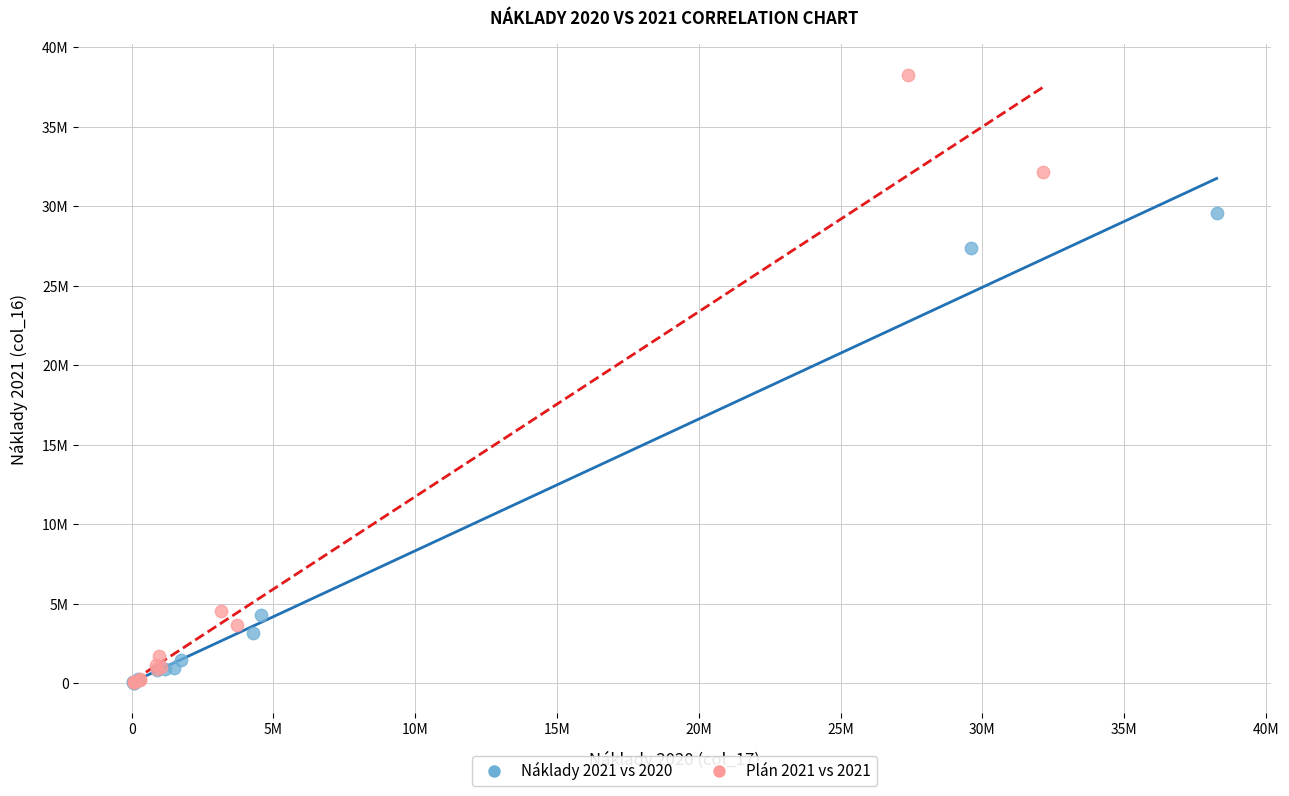

Which series has the largest Y range (max minus min)?

Plán 2021 vs 2021